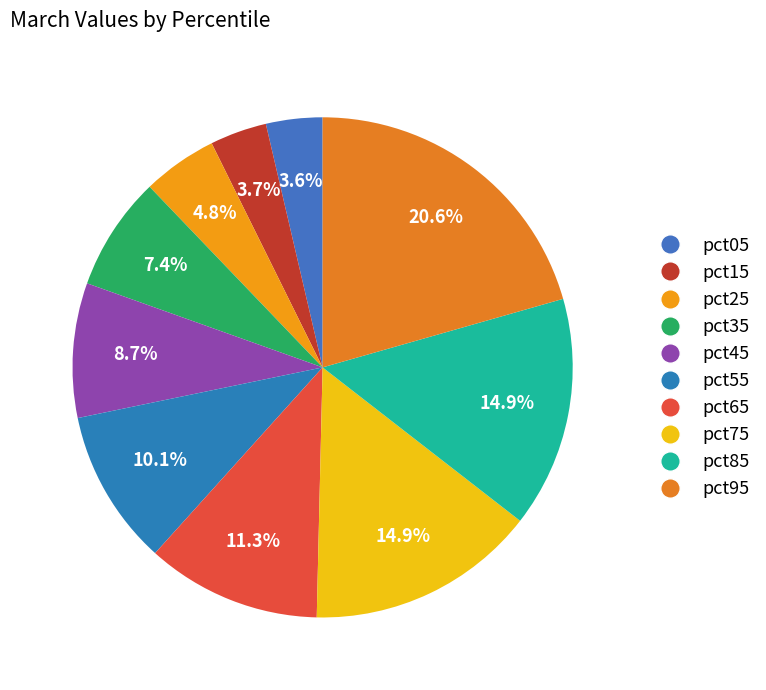

Is there a majority slice in this chart?

No